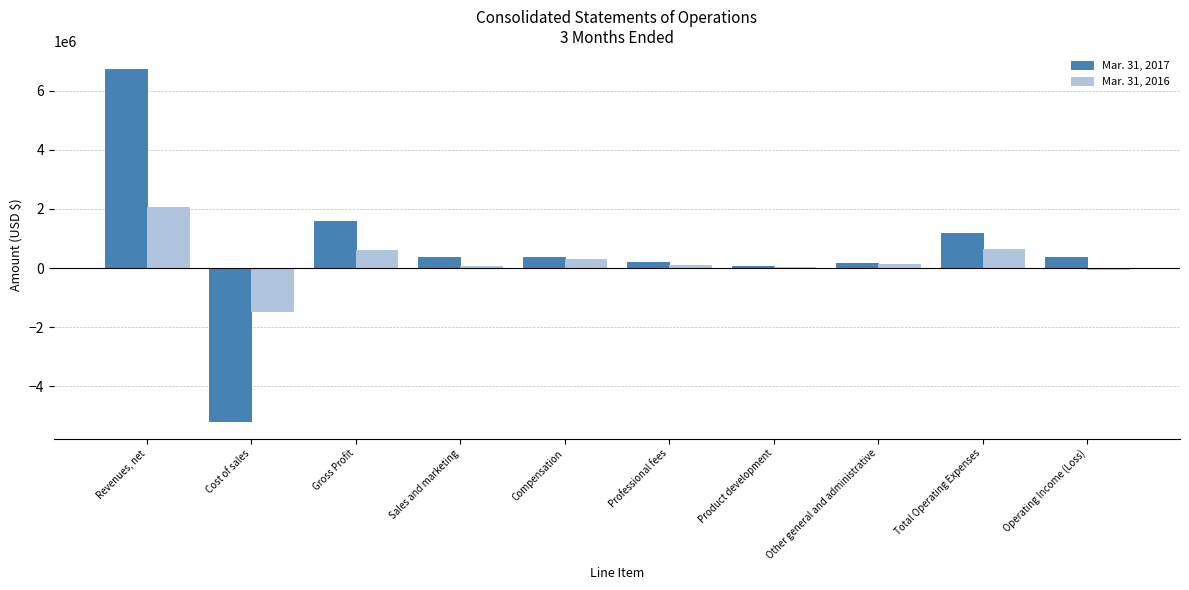

The value of Mar. 31, 2017 at Cost of sales is -5172729. True or false?

True